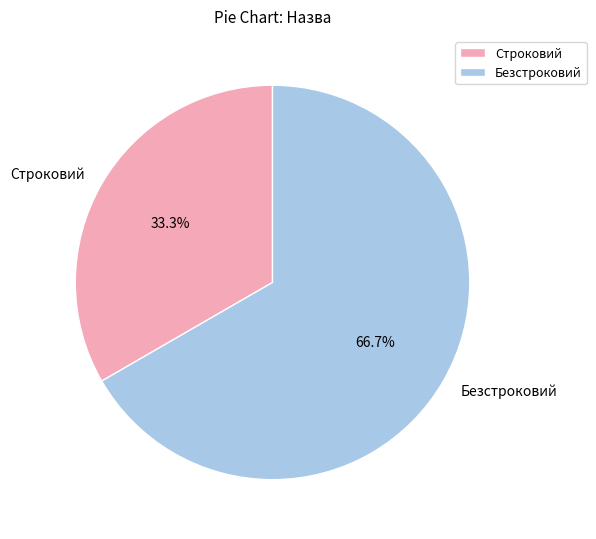

Rank the categories by value from lowest to highest.

Строковий, Безстроковий